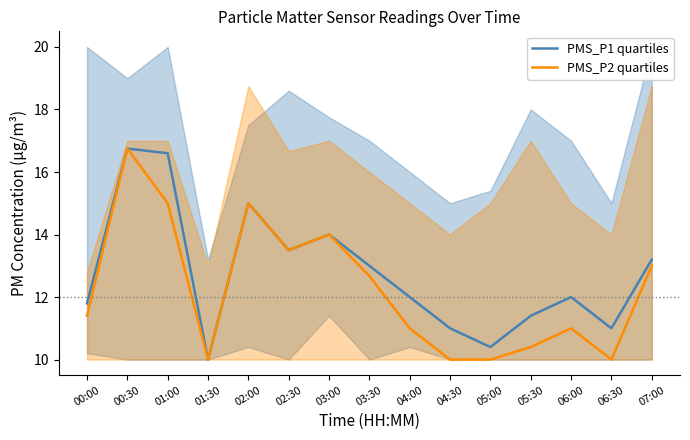

What is the label of the 4th point from the right?

05:30